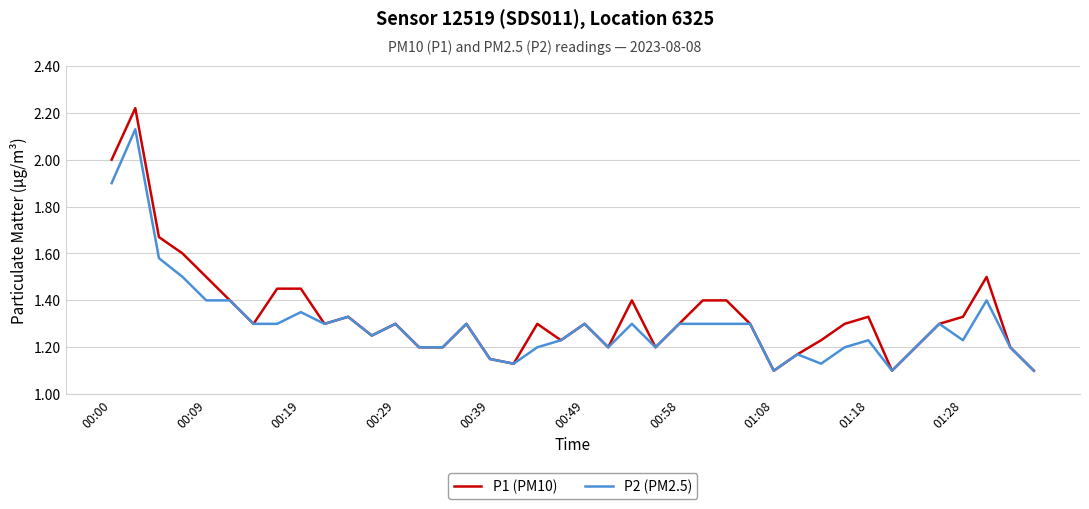

List the series in order of their peak value, highest first.

P1 (PM10), P2 (PM2.5)